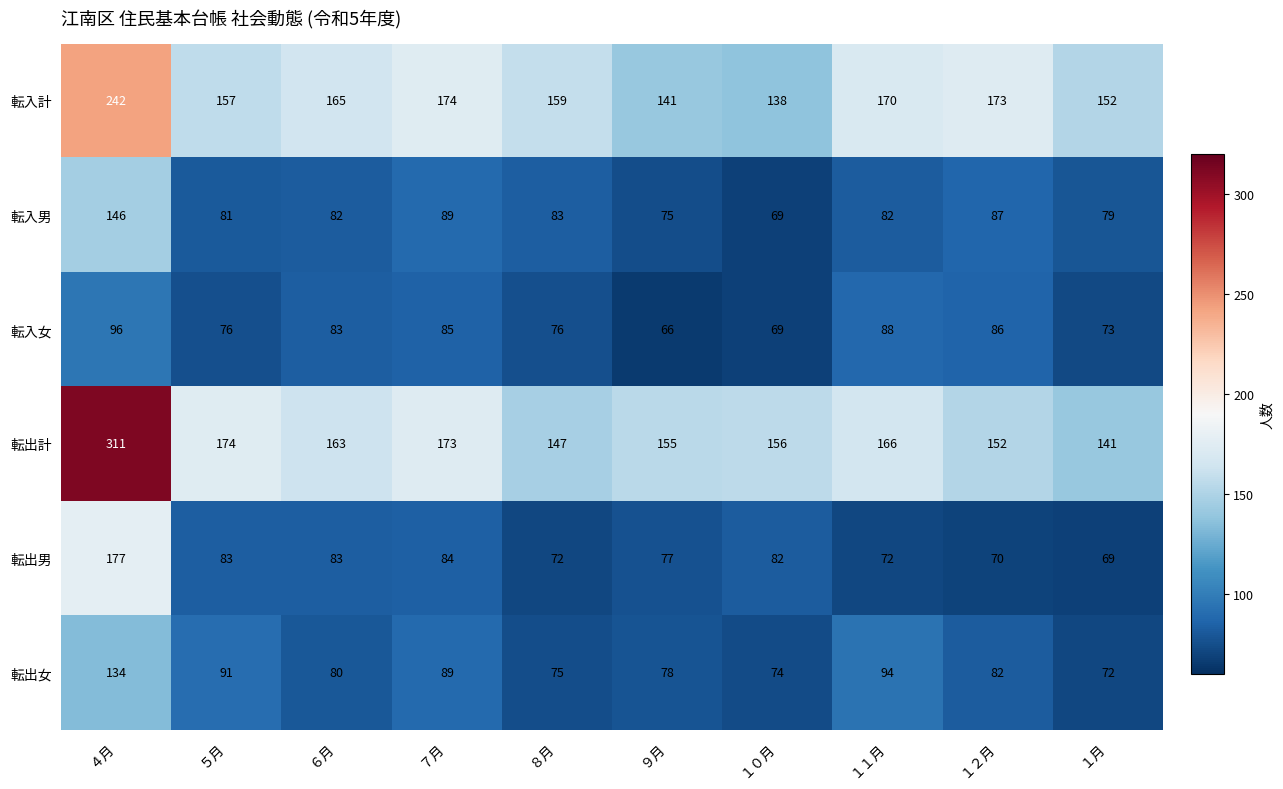

Which series has the widest spread of values?

転出計